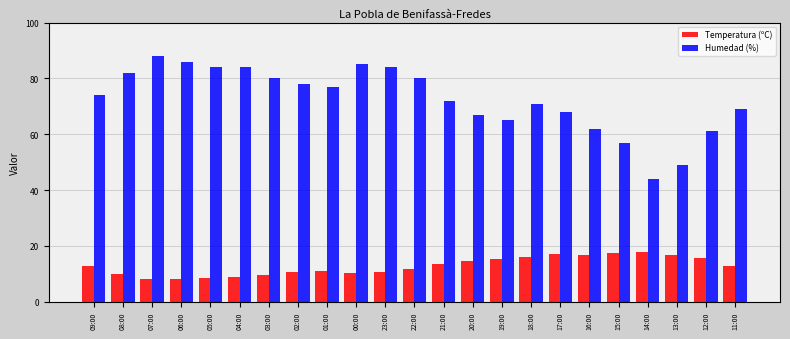

What is the value of the Humedad (%) bar at the 14th from the left?

67.0